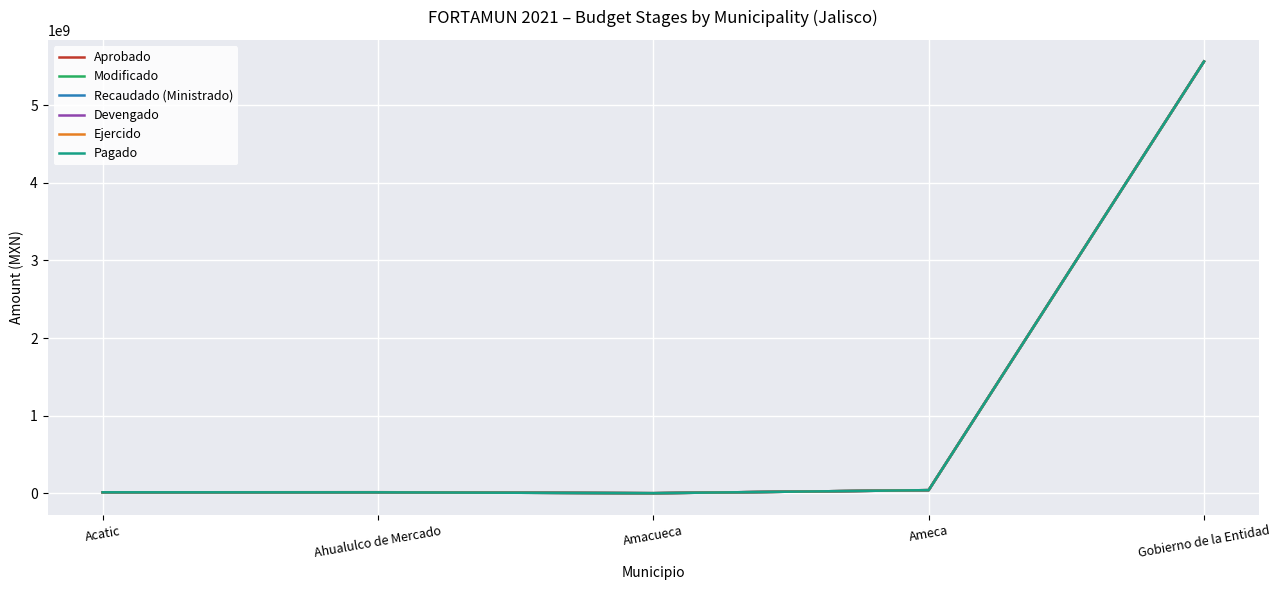

What is the sum of all Modificado values?

5639277756.6